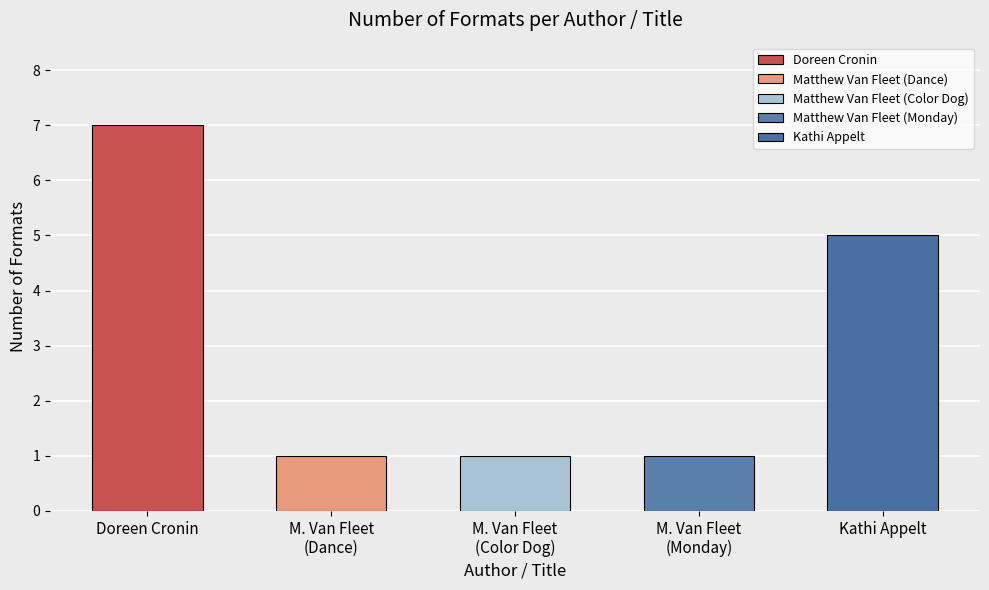

Does the chart contain any negative values?

No